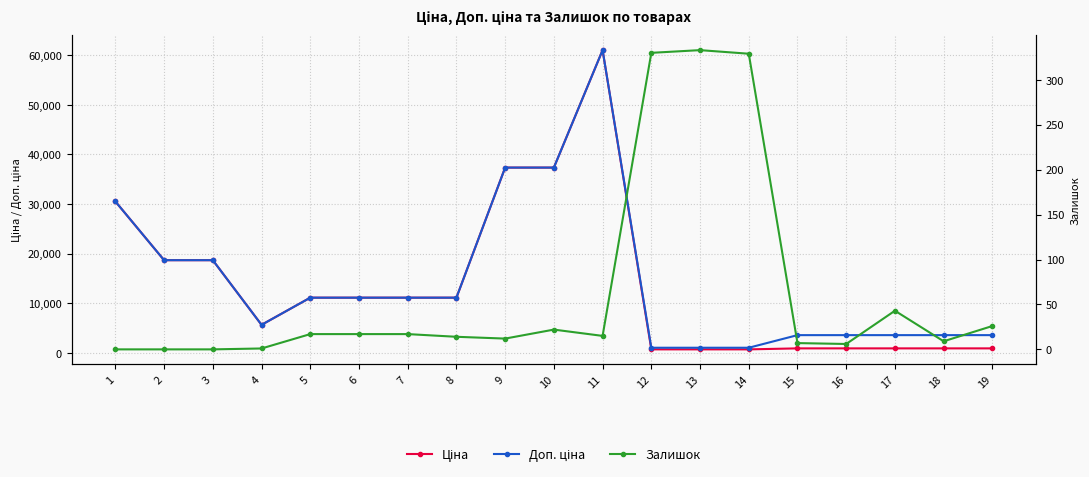

Which series has the widest spread of values?

Ціна